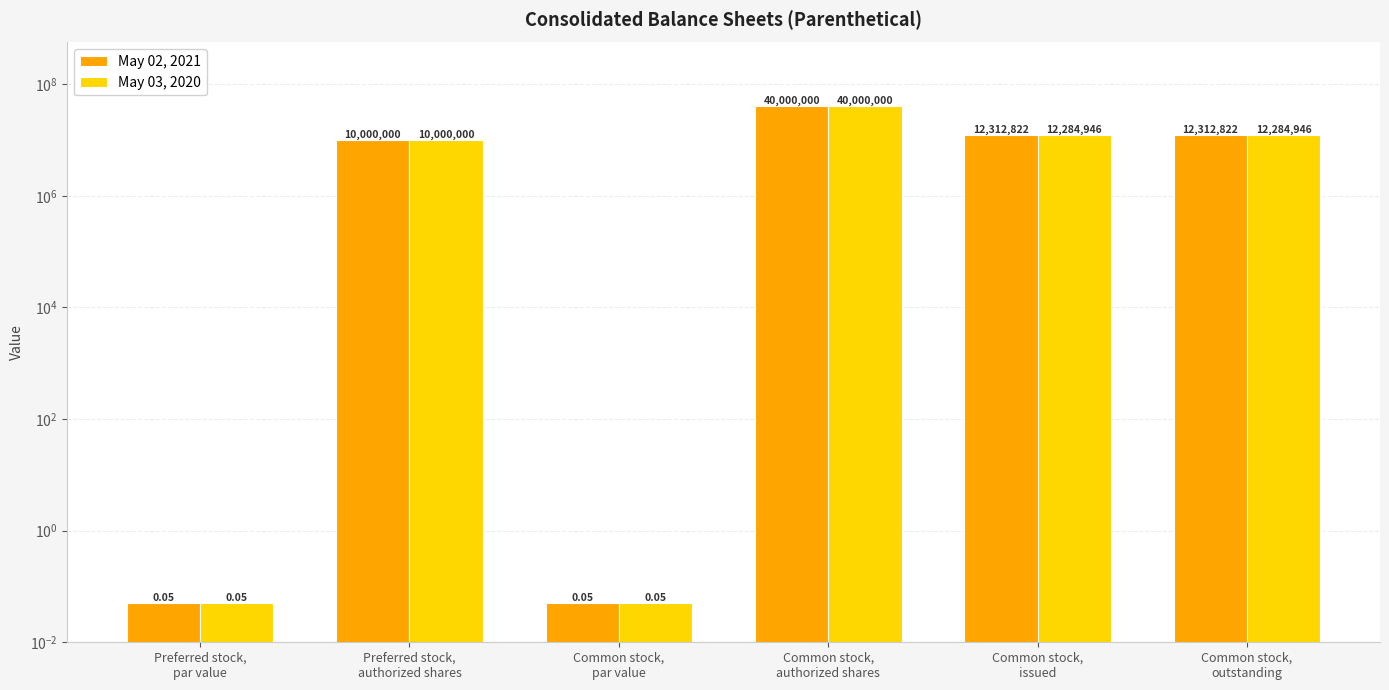

What value does the May 02, 2021 series have at Common stock,
outstanding?

12312822.0